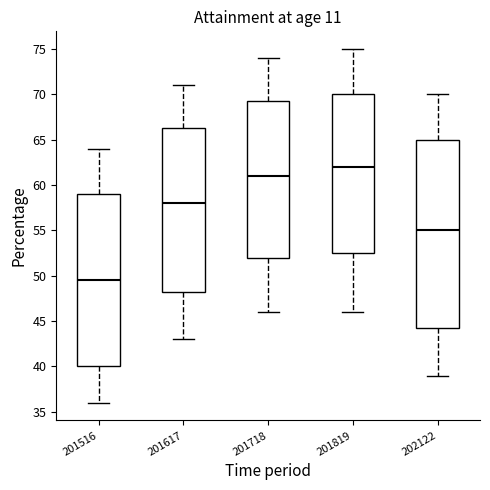

Which box has the highest median line?

201819